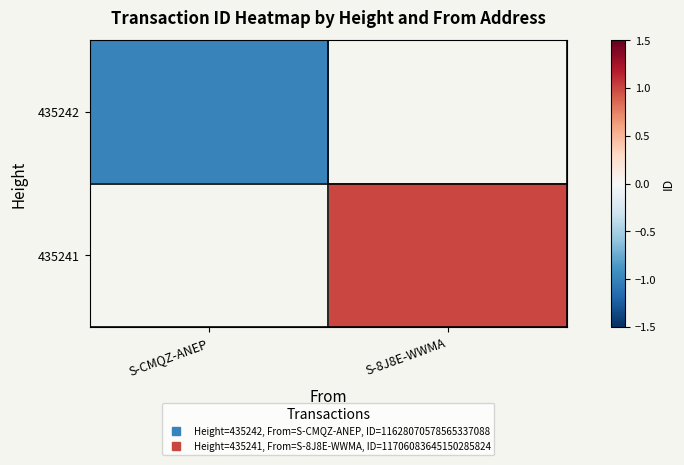

How many values in 435241 are above zero?

1